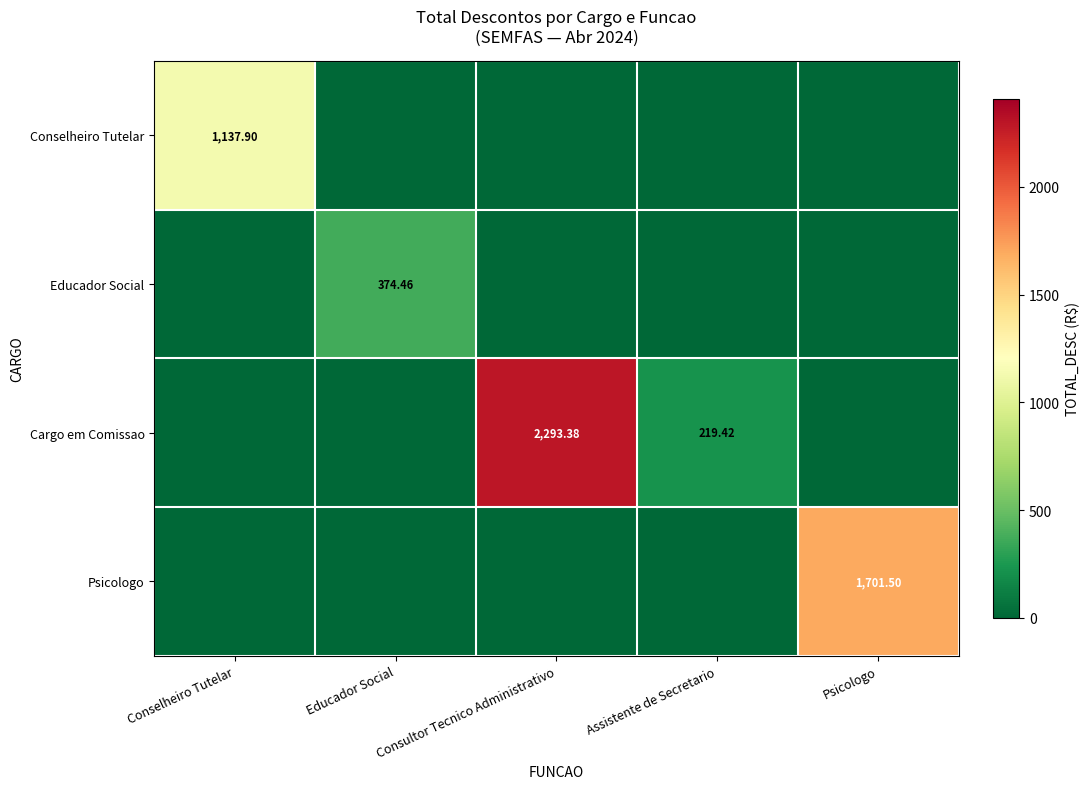

Is the value of Cargo em Comissao at Assistente de Secretario greater than the value of Conselheiro Tutelar at Conselheiro Tutelar?

No